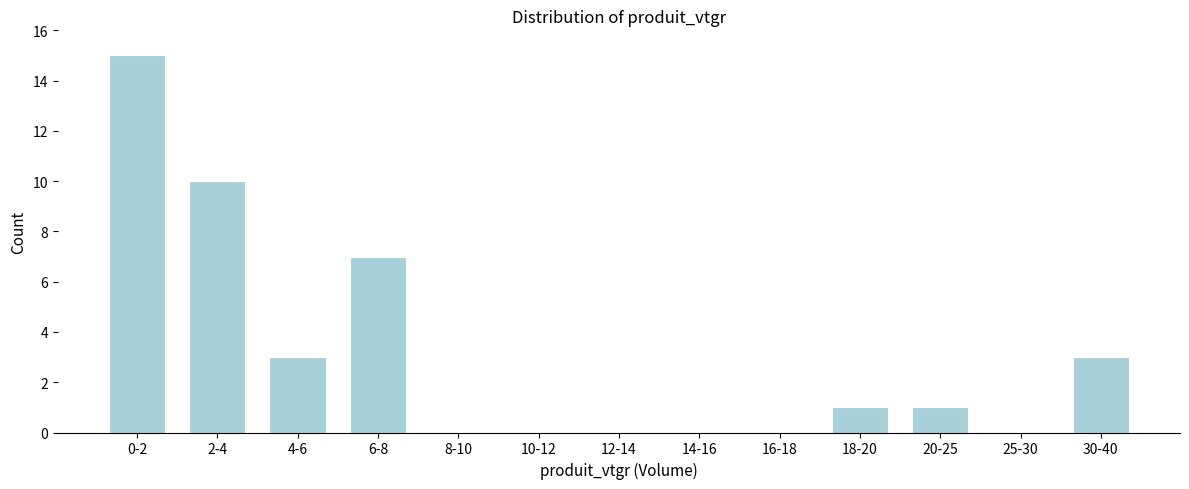

Reading left to right, what are all the values shown in this chart?

0-2=15	2-4=10	4-6=3	6-8=7	8-10=0	10-12=0	12-14=0	14-16=0	16-18=0	18-20=1	20-25=1	25-30=0	30-40=3